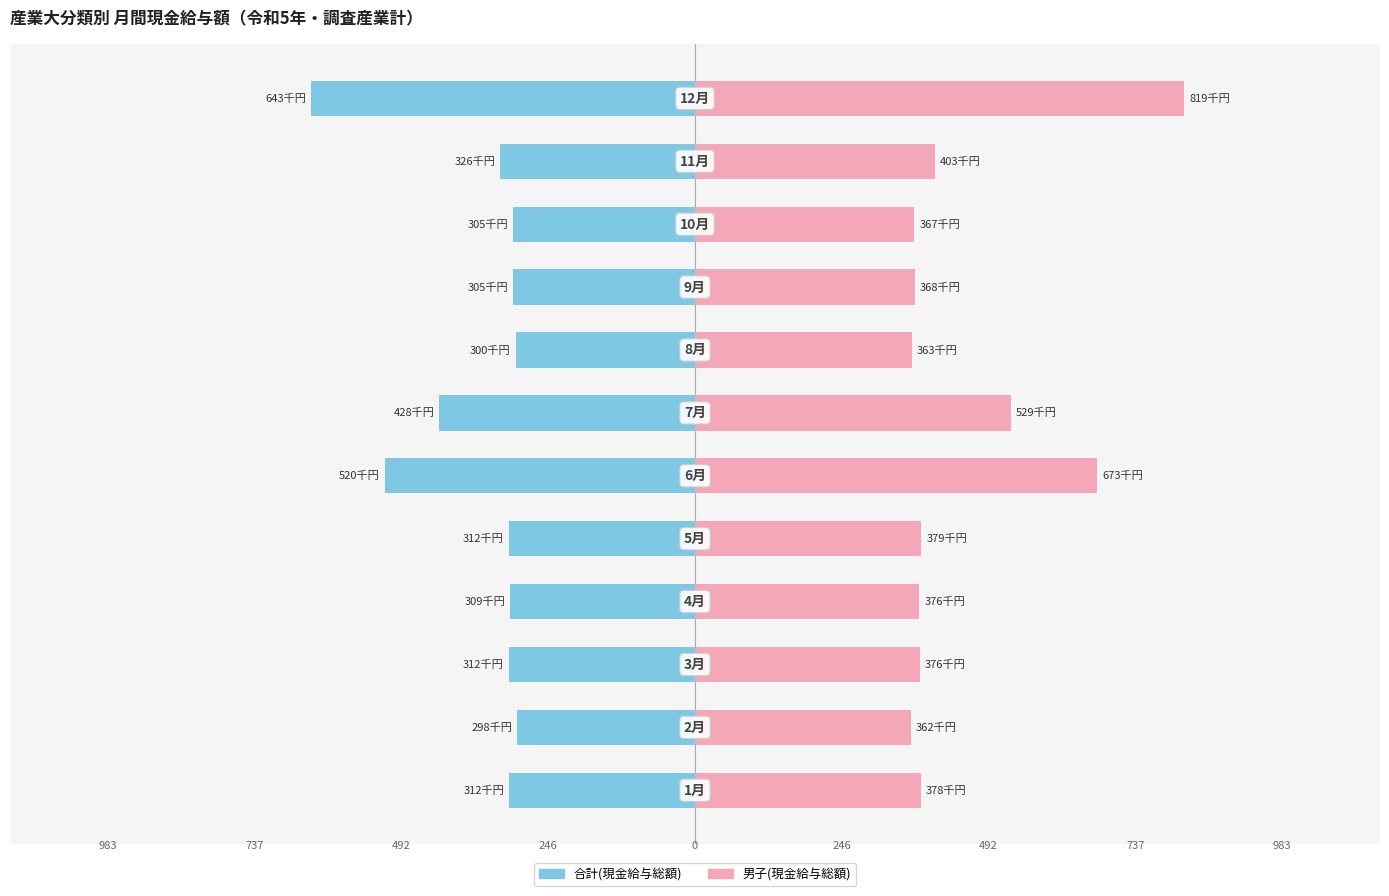

Reading right to left, extract all data points from this chart.

合計(現金給与総額): -642.9	-326.5	-304.8	-304.5	-300.5	-428.1	-519.6	-312.3	-309.0	-311.8	-298.1	-311.6
男子(現金給与総額): 819.3	402.6	367.3	368.0	362.9	528.6	673.4	379.0	375.6	376.3	361.5	378.2